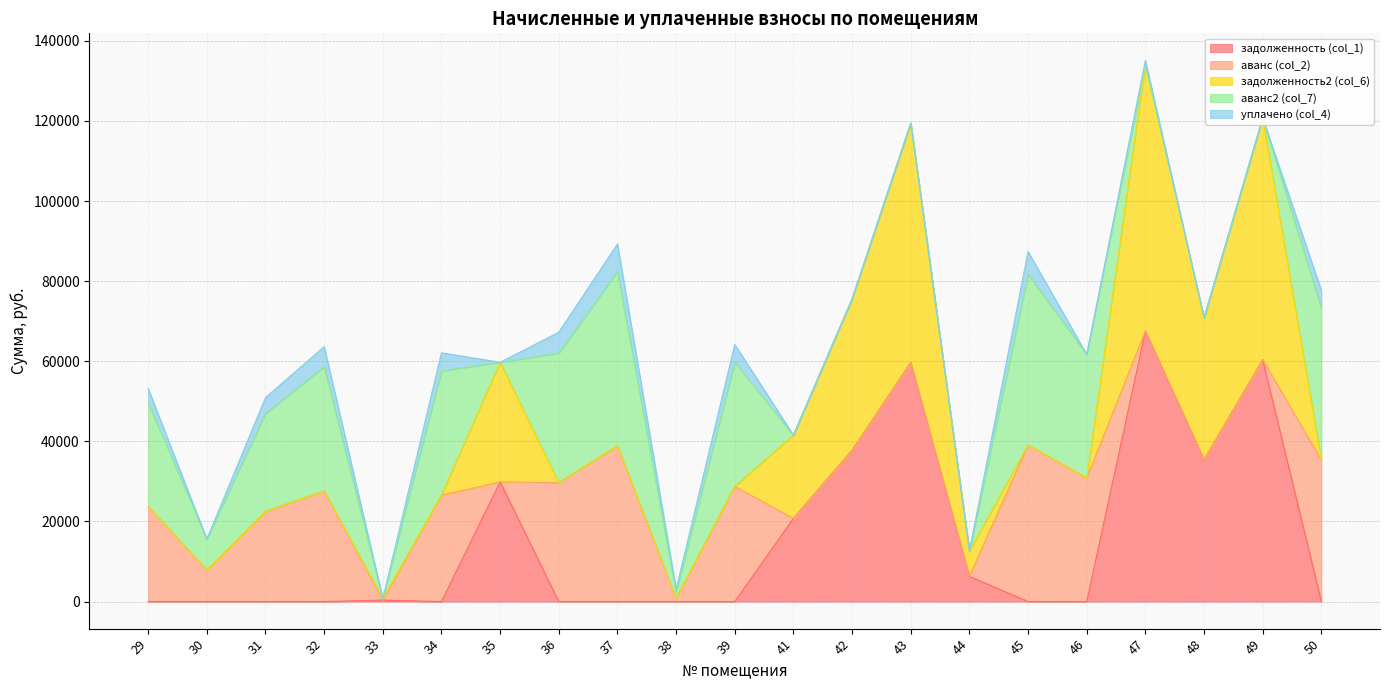

At which label is уплачено (col_4) closest to 3443?

29